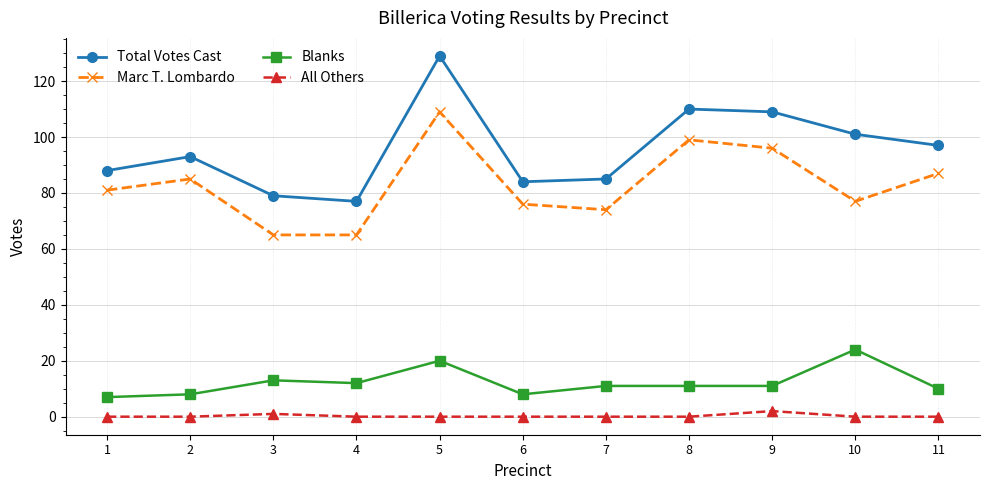

Read the Blanks value at 9, to the nearest 5.

10